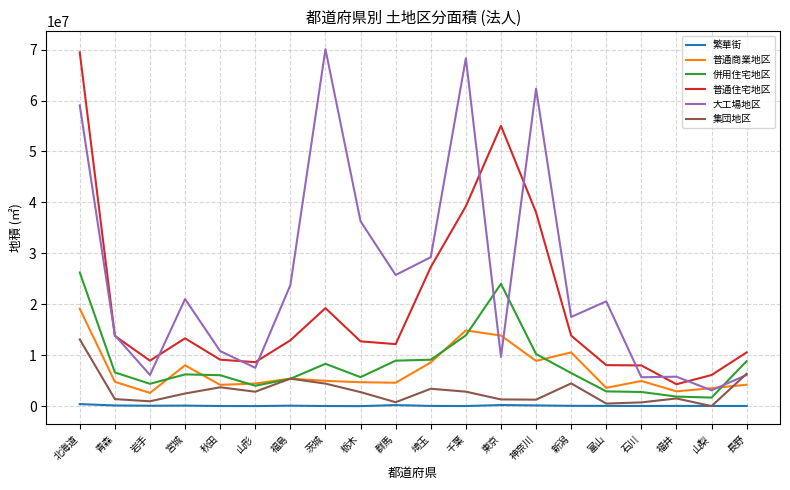

At which label does 併用住宅地区 reach its peak?

北海道